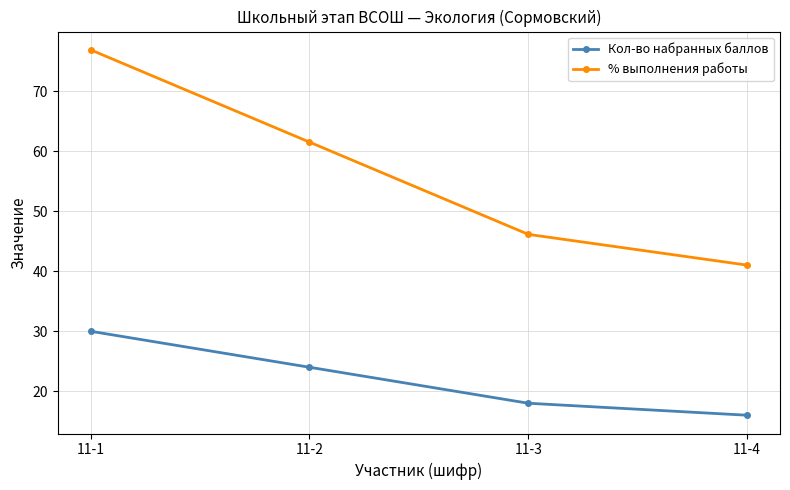

True or false: Кол-во набранных баллов has more than 2 interior local peaks.

False